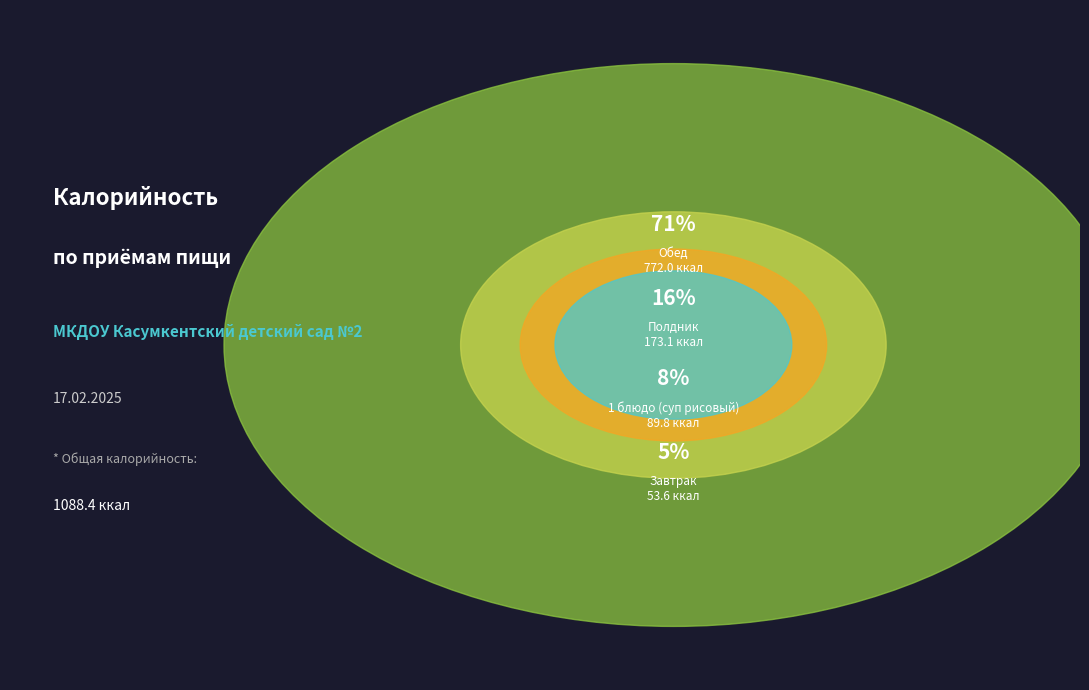

To the nearest percent, what is the difference between the Завтрак and Обед slice percentages?

66%